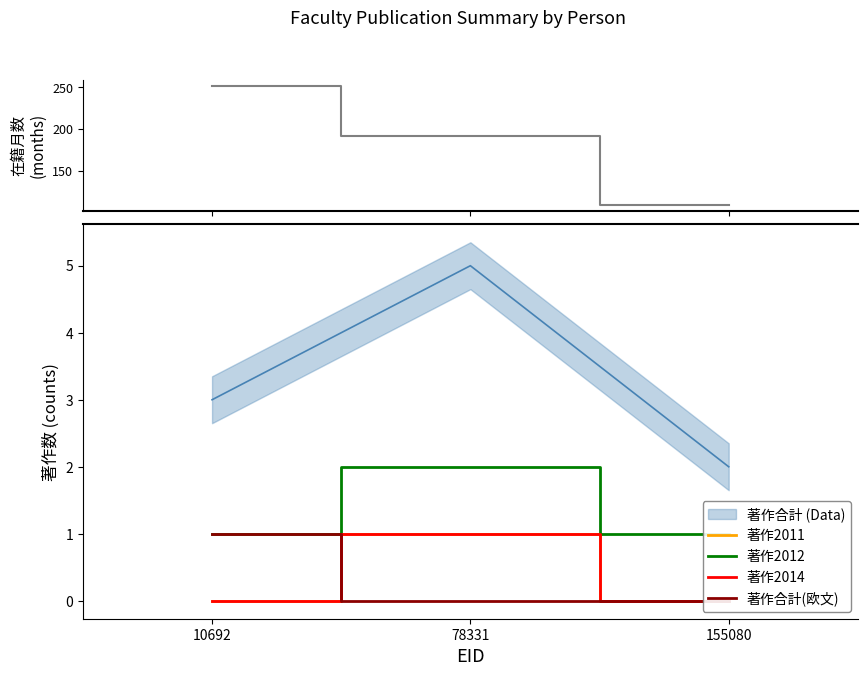

Which series has the largest total across all categories?

在籍月数